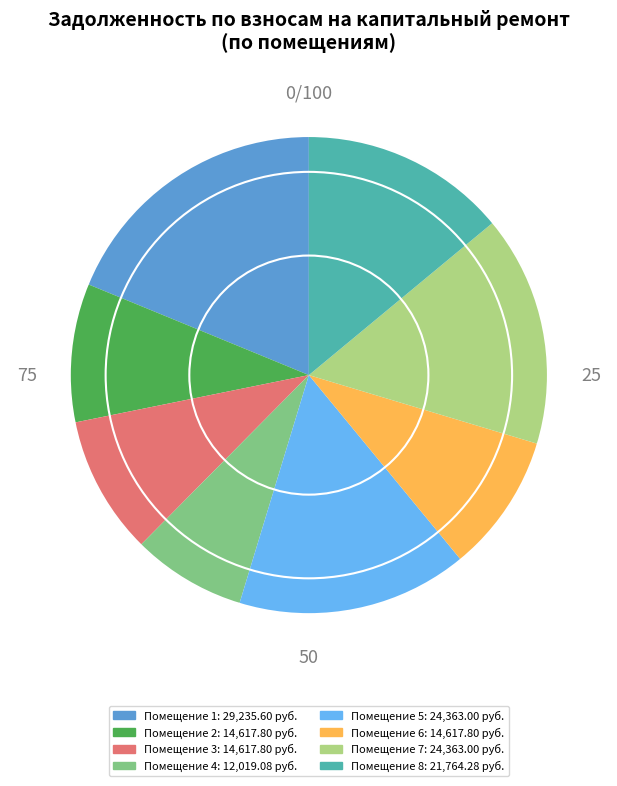

Count the number of slices in the pie.

8